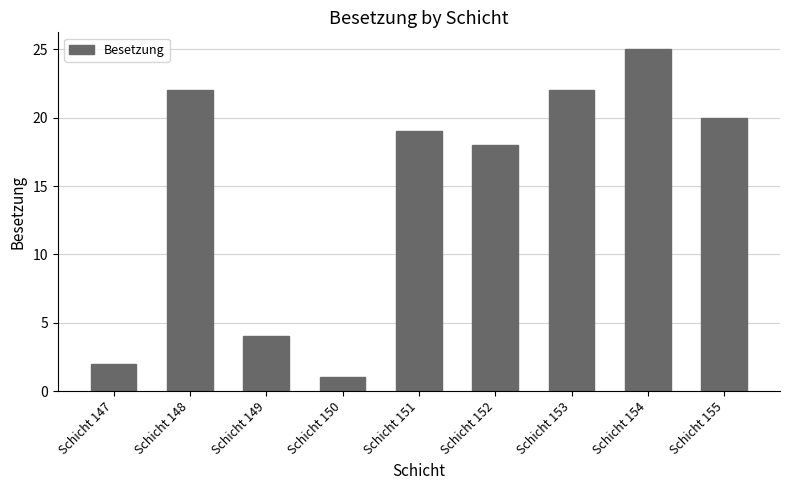

What is the value of the 3rd bar from the left?

4